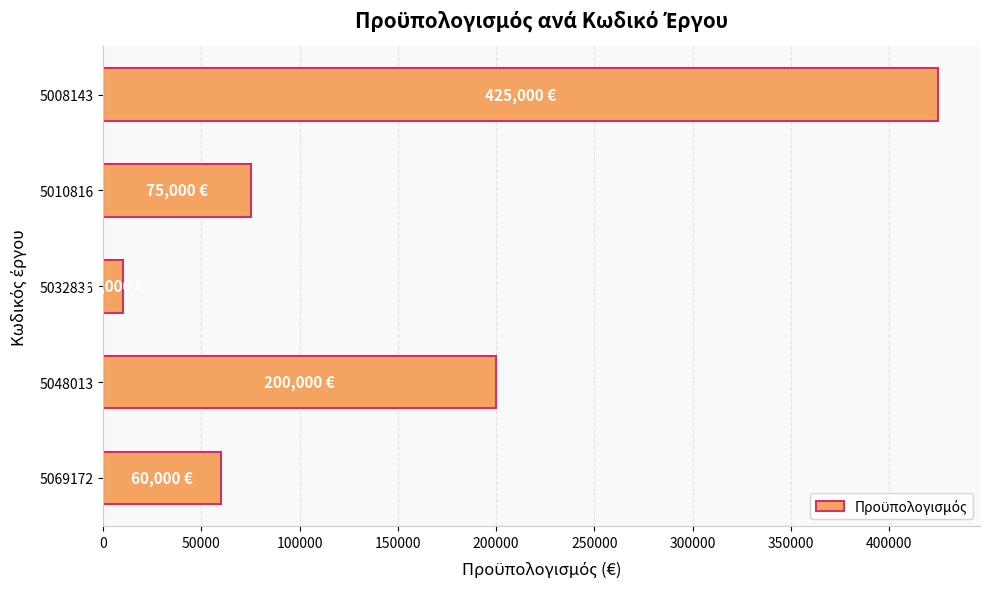

What is the greatest value displayed?

425000